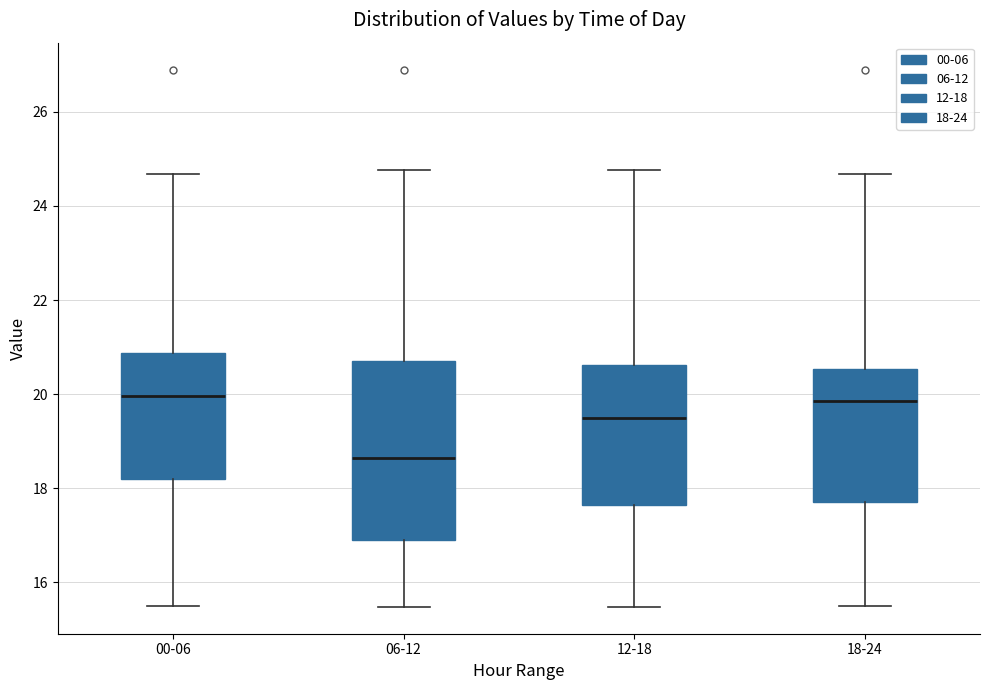

Which box is the tallest, from its lower edge to its upper edge?

06-12